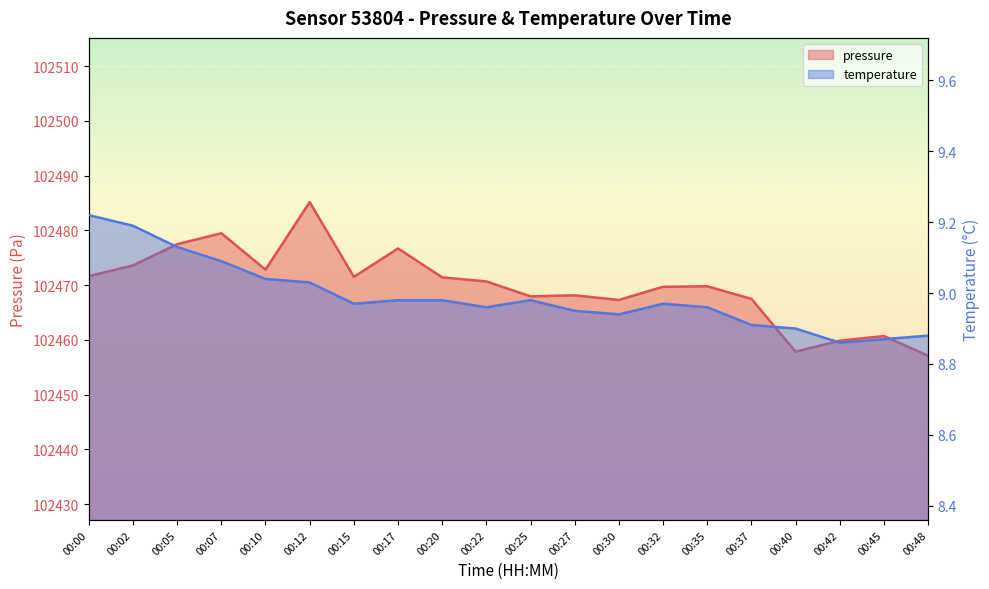

Reading left to right, transcribe all the data shown in this chart.

pressure: 102471.6	102473.6	102477.5	102479.5	102472.8	102485.2	102471.5	102476.7	102471.4	102470.7	102467.9	102468.1	102467.3	102469.7	102469.8	102467.5	102457.8	102459.8	102460.7	102457.1
temperature: 9.2	9.2	9.1	9.1	9.0	9.0	9.0	9.0	9.0	9.0	9.0	8.9	8.9	9.0	9.0	8.9	8.9	8.9	8.9	8.9